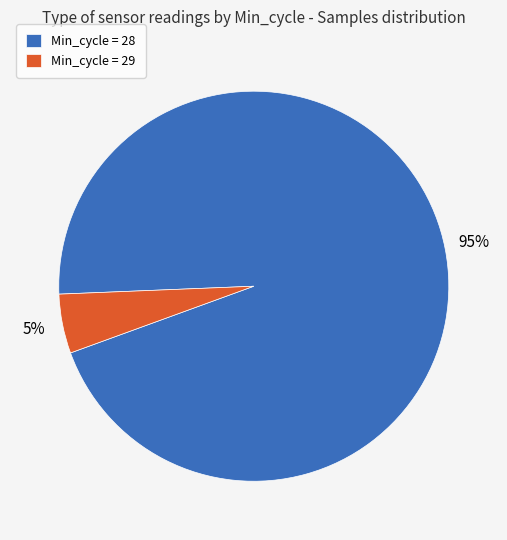

Rank the categories by value from lowest to highest.

Min_cycle = 29, Min_cycle = 28